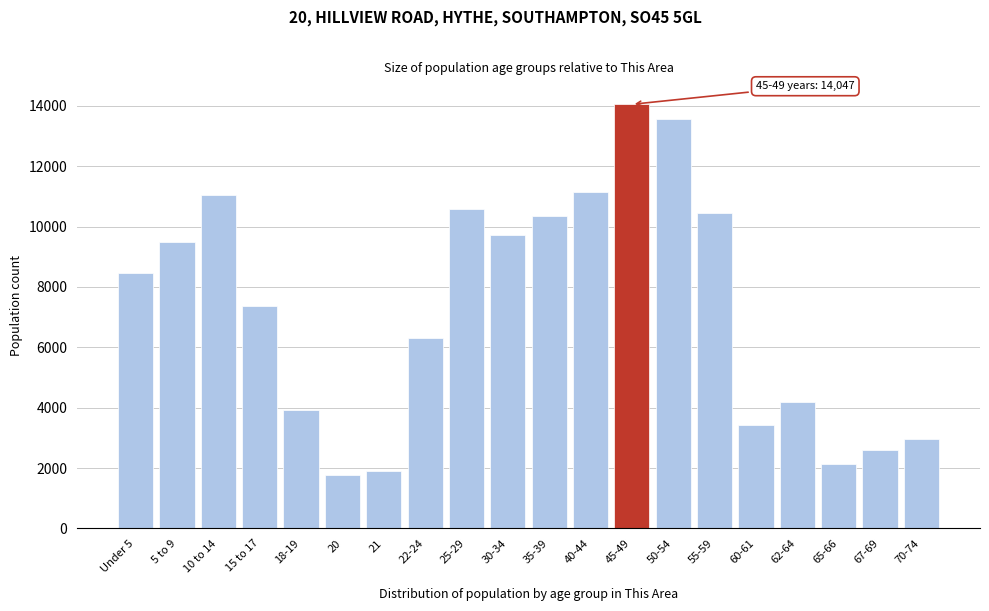

Reading left to right, transcribe all the data shown in this chart.

8456	9475	11047	7354	3907	1759	1889	6310	10578	9724	10350	11137	14047	13577	10444	3412	4188	2134	2596	2946